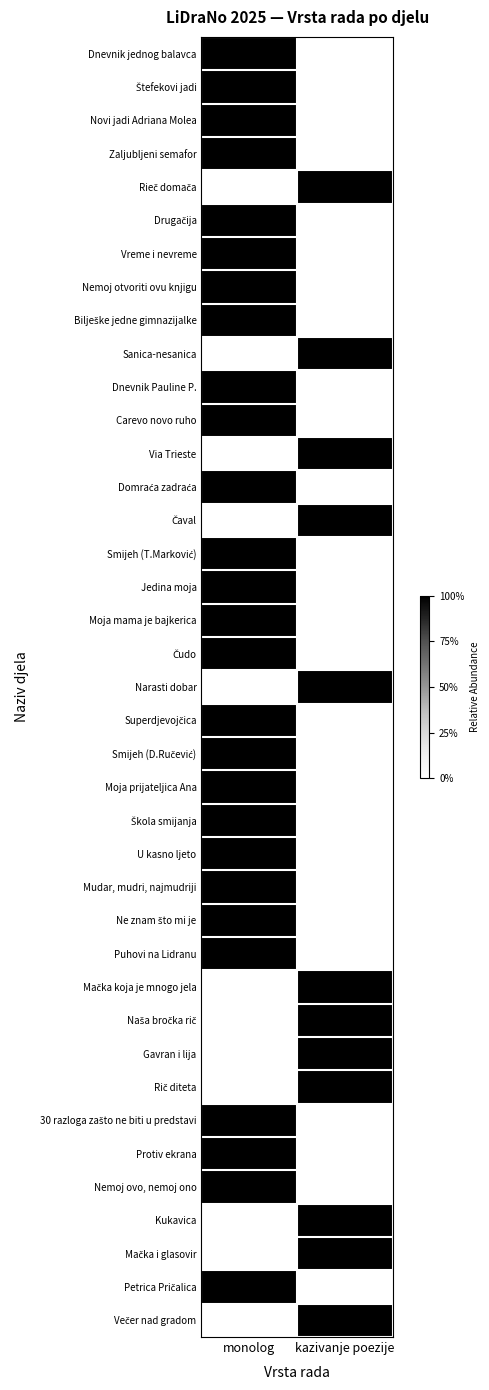

Between monolog and kazivanje poezije, which series saw the biggest shift?

Dnevnik jednog balavca